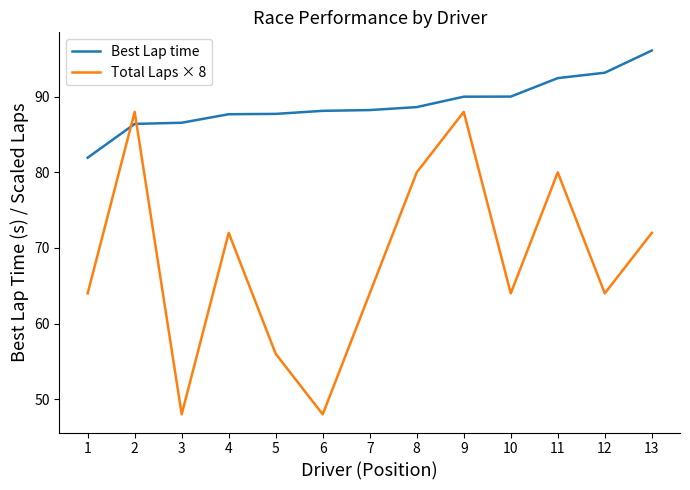

Rank the series at 5 from highest to lowest value.

Best Lap time, Total Laps × 8